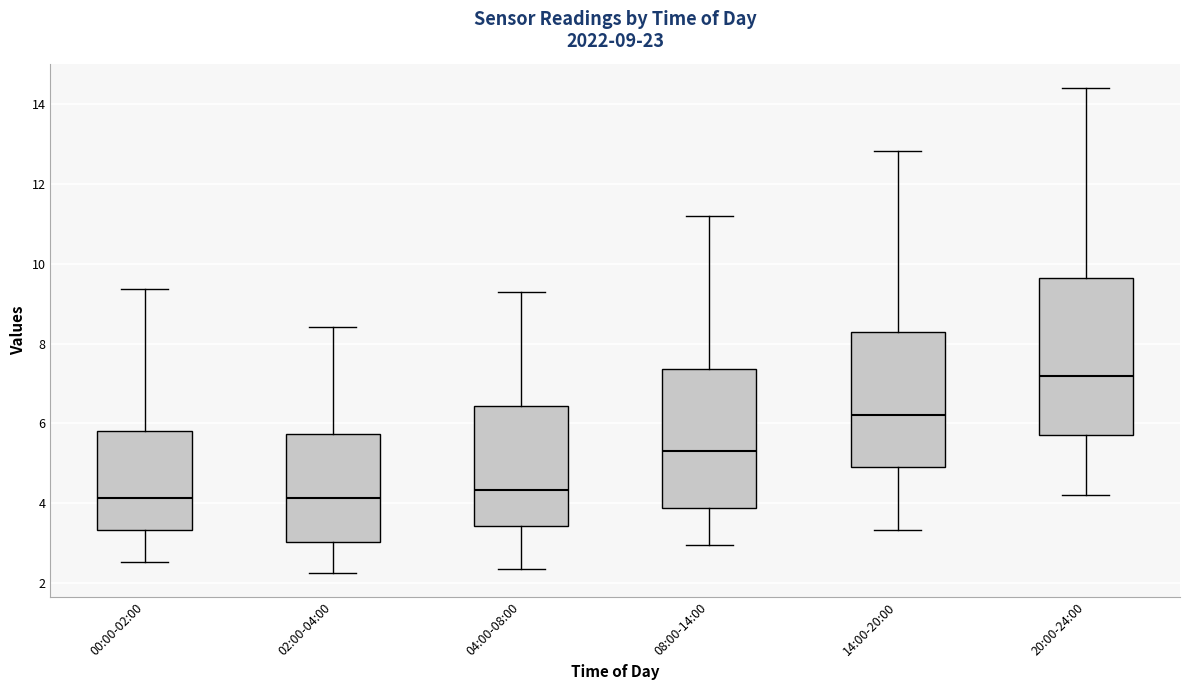

Which box is the tallest, from its lower edge to its upper edge?

20:00-24:00